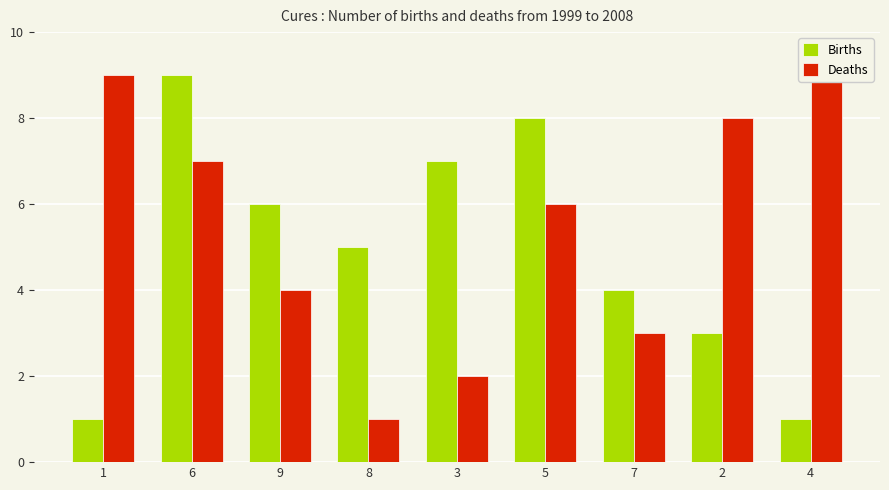

What is the sum of the Births values at 7 and 6?

13